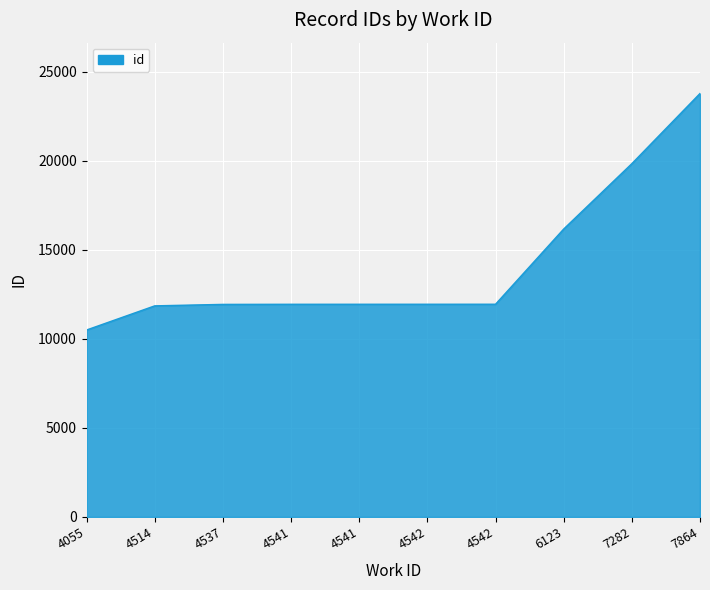

Which has a higher value, 6123 or 4542?

6123